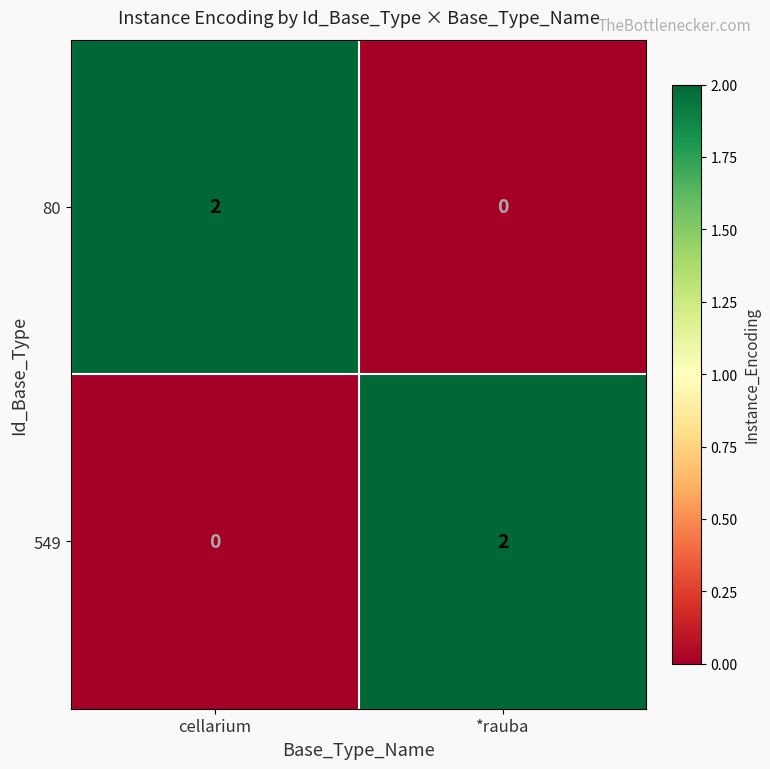

Rank the series at cellarium from lowest to highest value.

549, 80